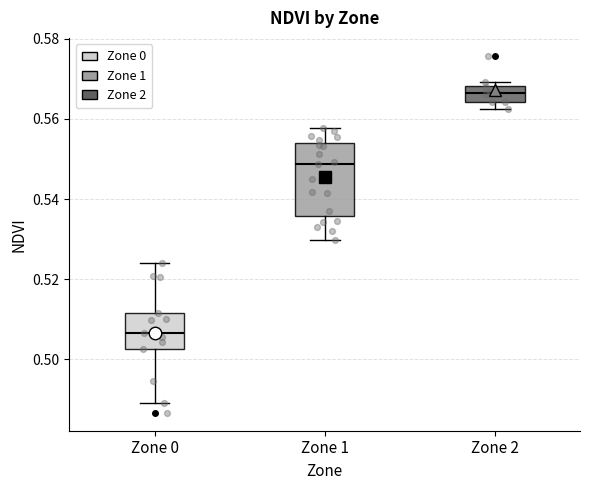

Which box is the tallest, from its lower edge to its upper edge?

Zone 1